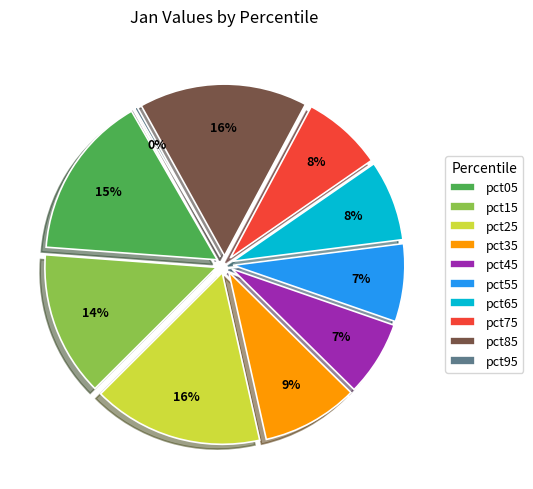

Is there any slice that represents more than half of the pie?

No